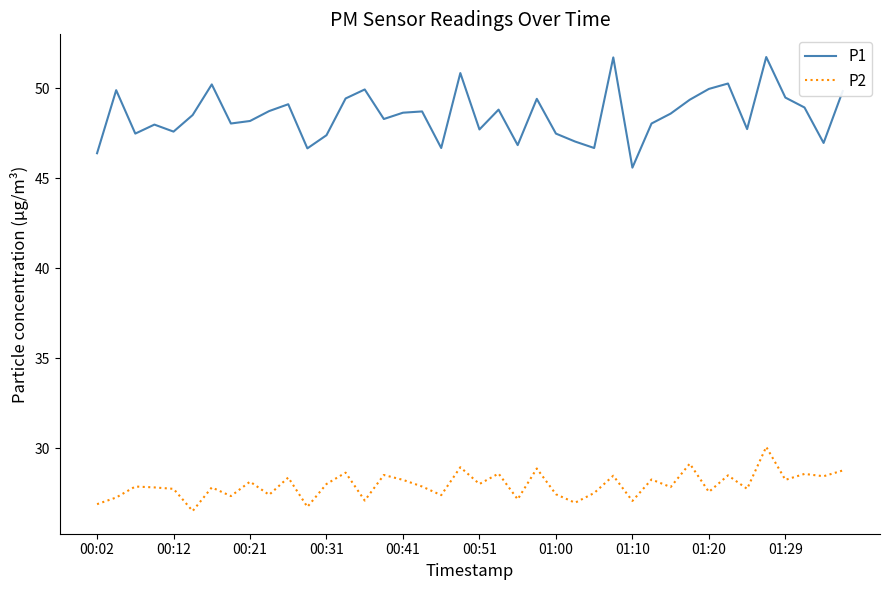

What is the difference between the maximum and minimum values in the P1 series?

6.1